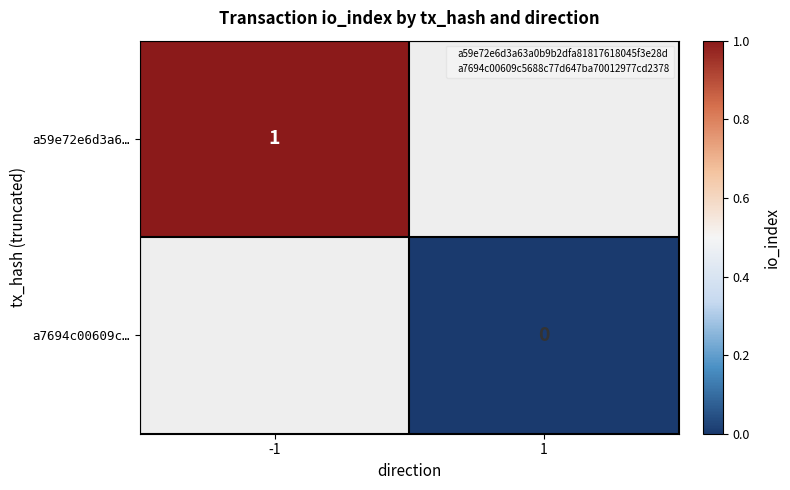

The a59e72e6d3a6… series shows 2 at -1. True or false?

False